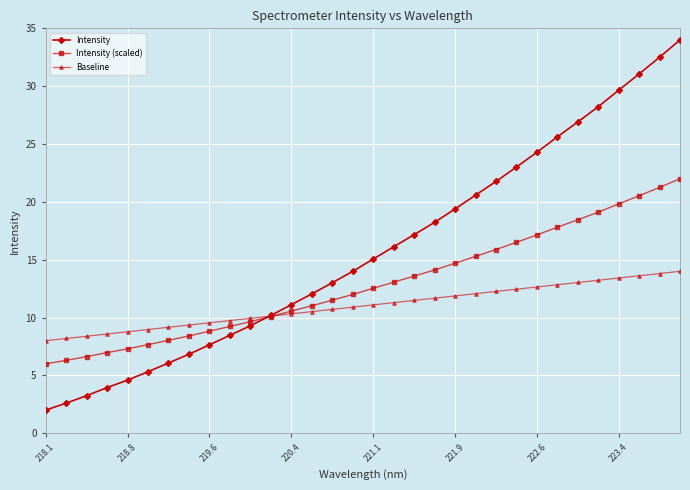

Rank the series by their average value, from lowest to highest.

Baseline, Intensity (scaled), Intensity